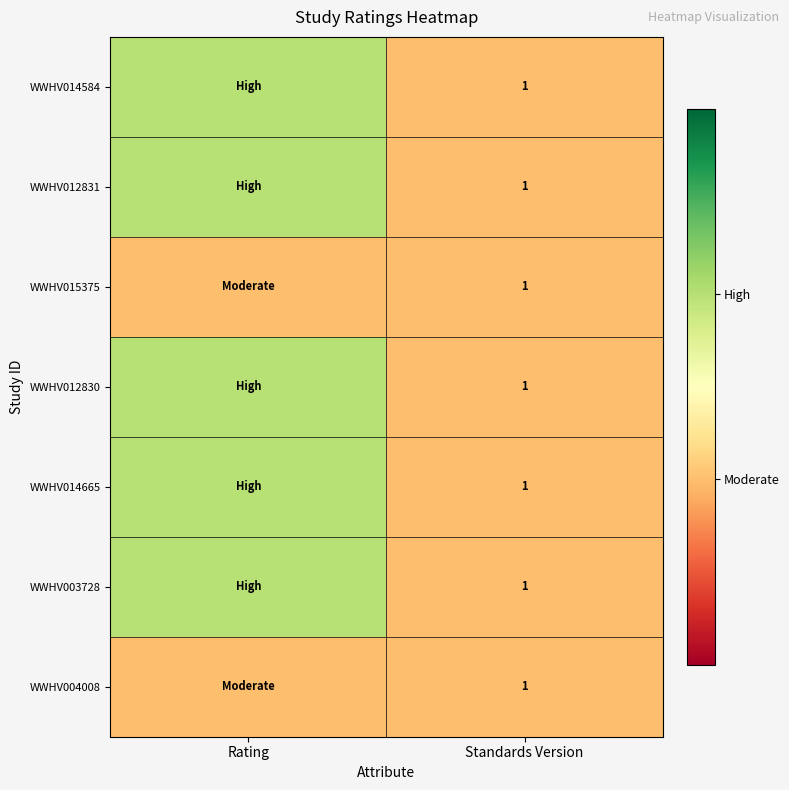

Is it true that WWHV003728 equals 0 at Standards Version?

False